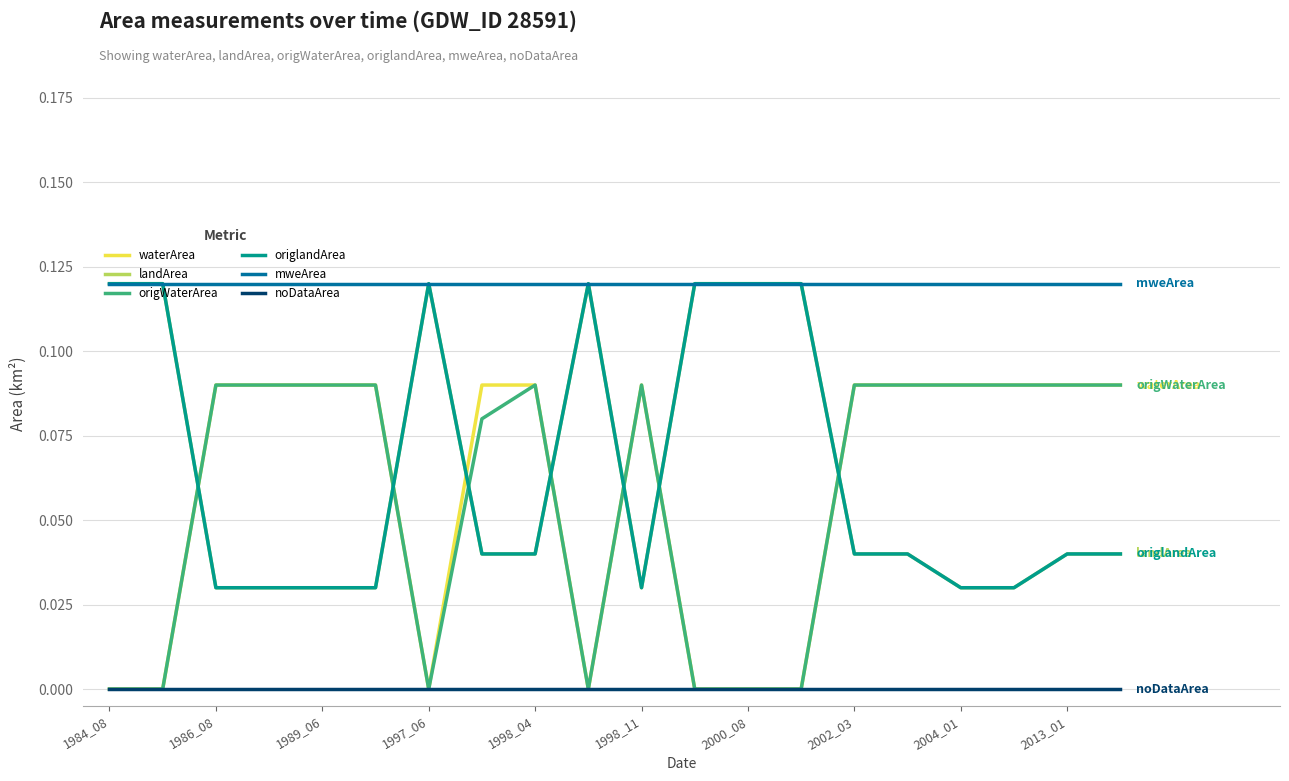

True or false: noDataArea and waterArea cross at least once.

False